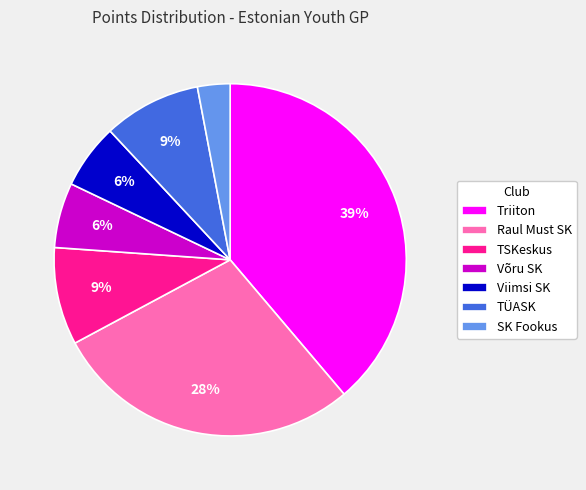

To the nearest percent, what percentage of the pie is Viimsi SK?

6%